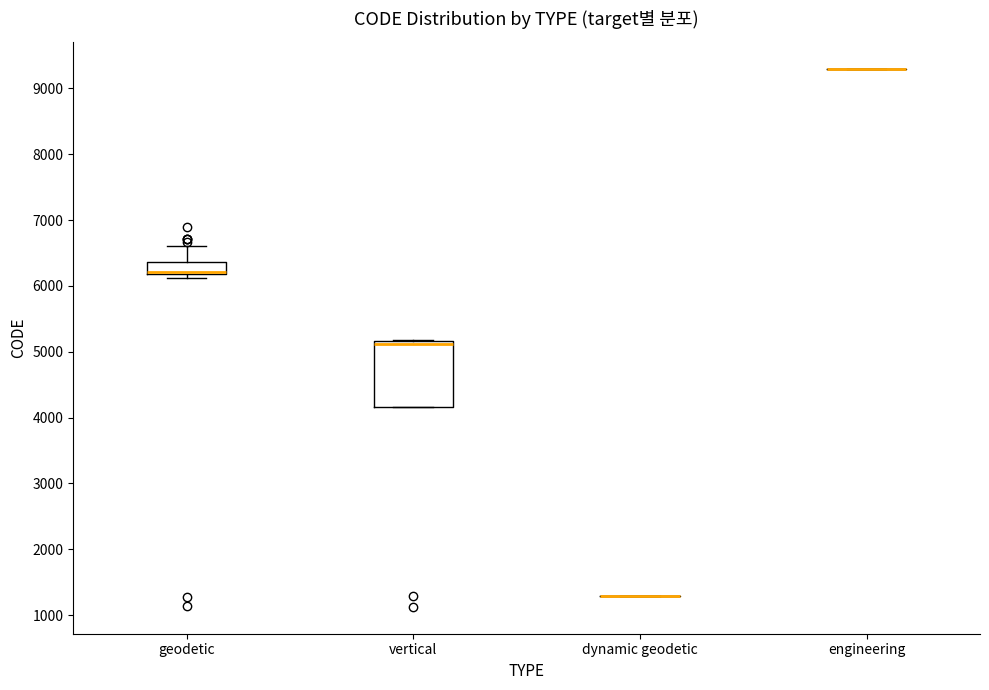

Reading left to right, read every box against the y-axis: the position of its median line, the range the box covers, and the ends of its whiskers. The values are not printed on the chart, so give them approximately, as read against the axis.

geodetic: median 6200 (drawn on the box's lower edge), box 6200 to 6400, whiskers 6100 to 6600
vertical: median 5100, box 4200 to 5200, whiskers 4200 to 5200
dynamic geodetic: box collapsed to a line at 1300, whiskers 1300 to 1300
engineering: box collapsed to a line at 9300, whiskers 9300 to 9300